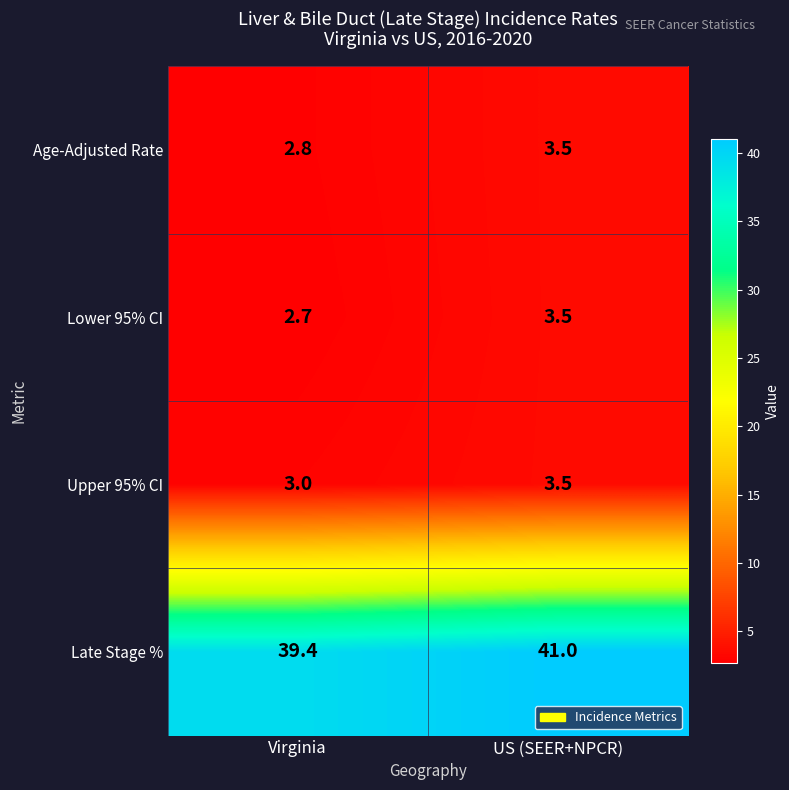

What is the sum of all Lower 95% CI values?

6.2